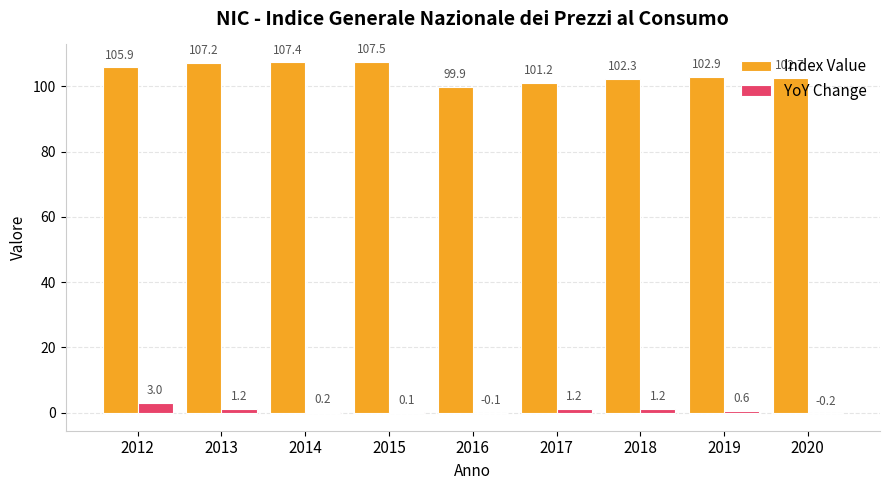

Which series changed the most between 2016 and 2020?

Index Value